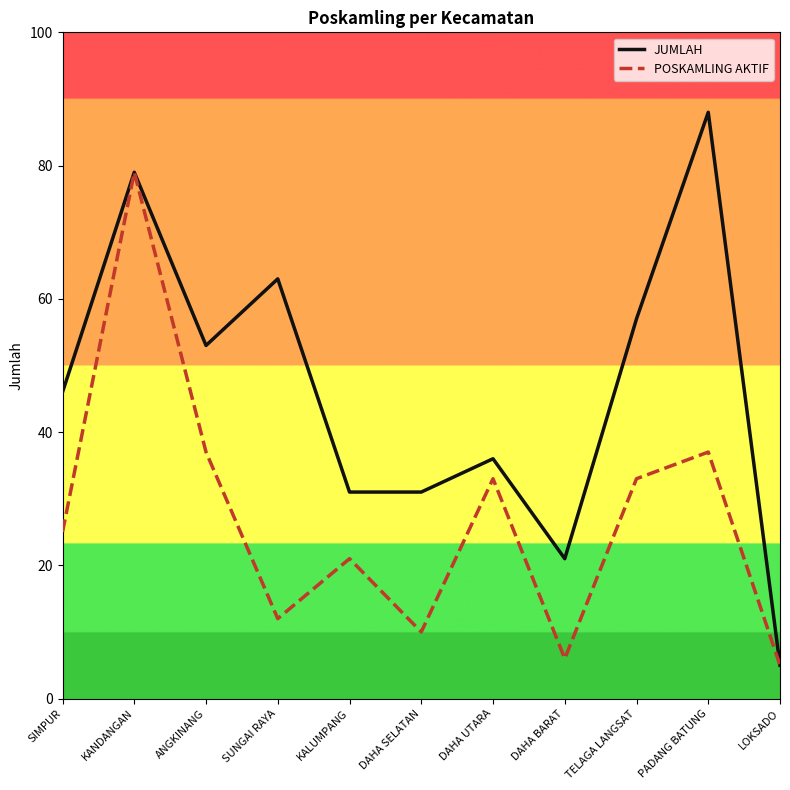

Is the value of JUMLAH at KALUMPANG greater than the value of POSKAMLING AKTIF at DAHA SELATAN?

Yes